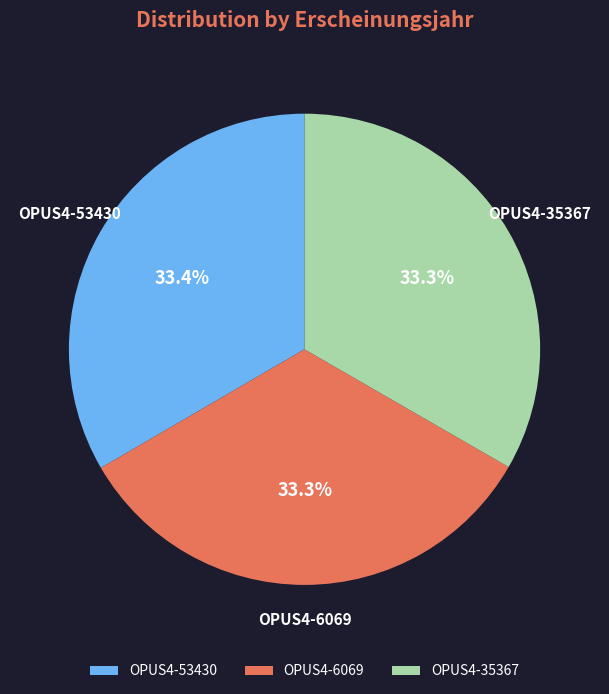

How many slices are in this pie chart?

3